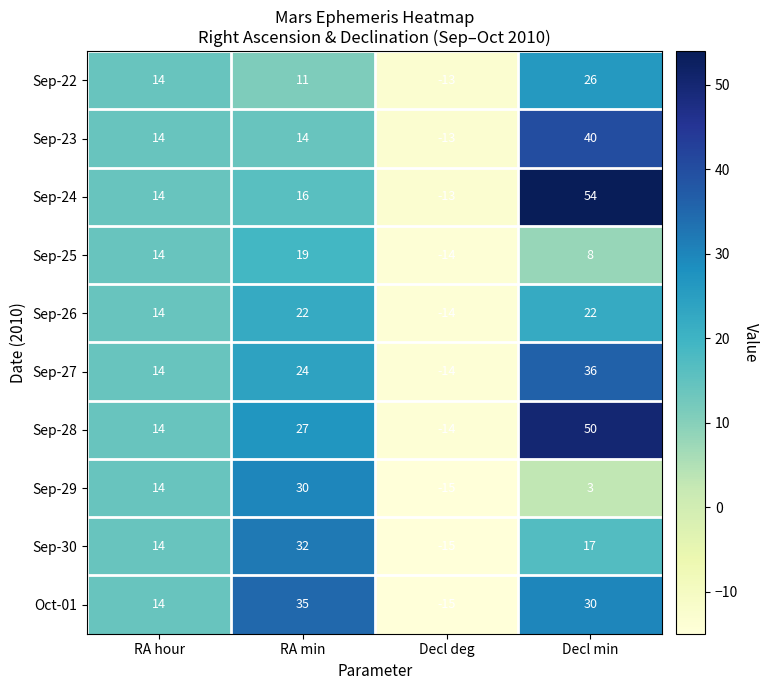

At which category is the sum across all series the highest?

Decl min